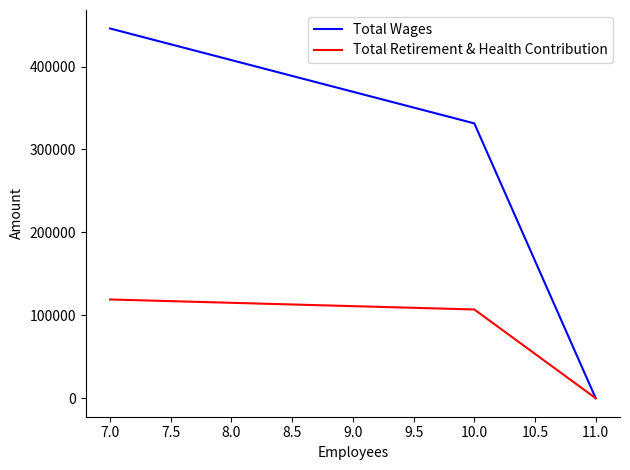

The value of Total Wages at 10.0 is 331420. True or false?

True